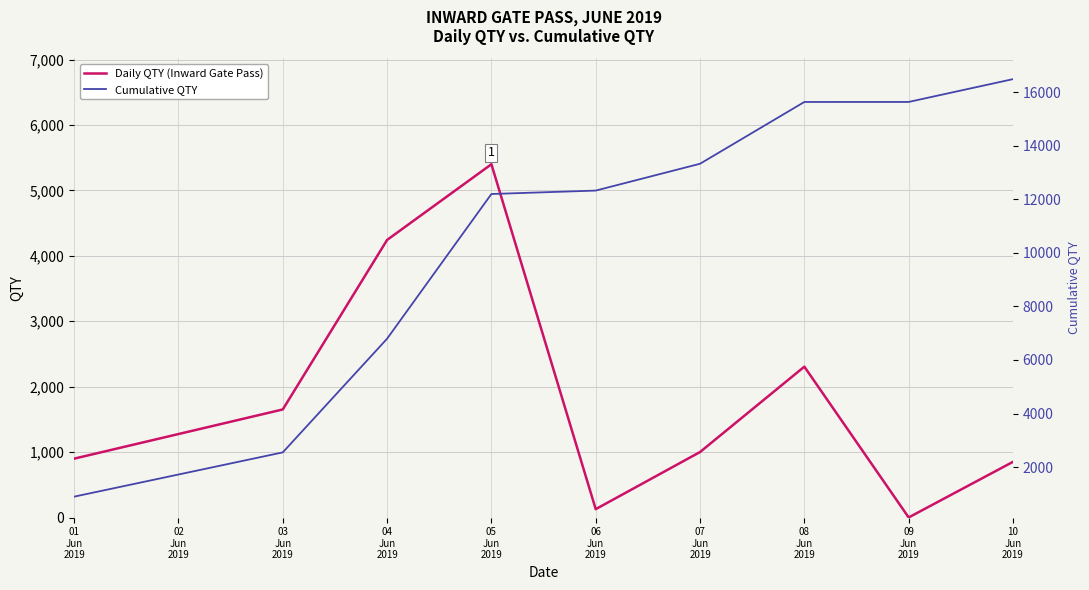

Reading right to left, extract all data points from this chart.

Daily QTY (Inward Gate Pass): 851	1	2306	1001	128	5400	4243	1652	900
Cumulative QTY: 16482	15631	15630	13324	12323	12195	6795	2552	900